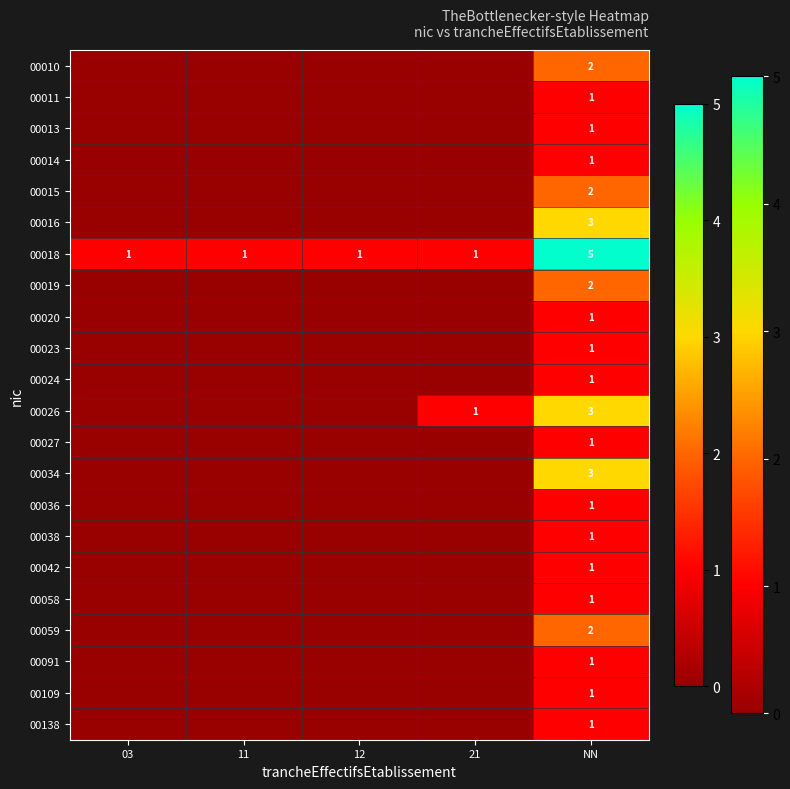

What is the spread (max minus min) of values at NN?

4